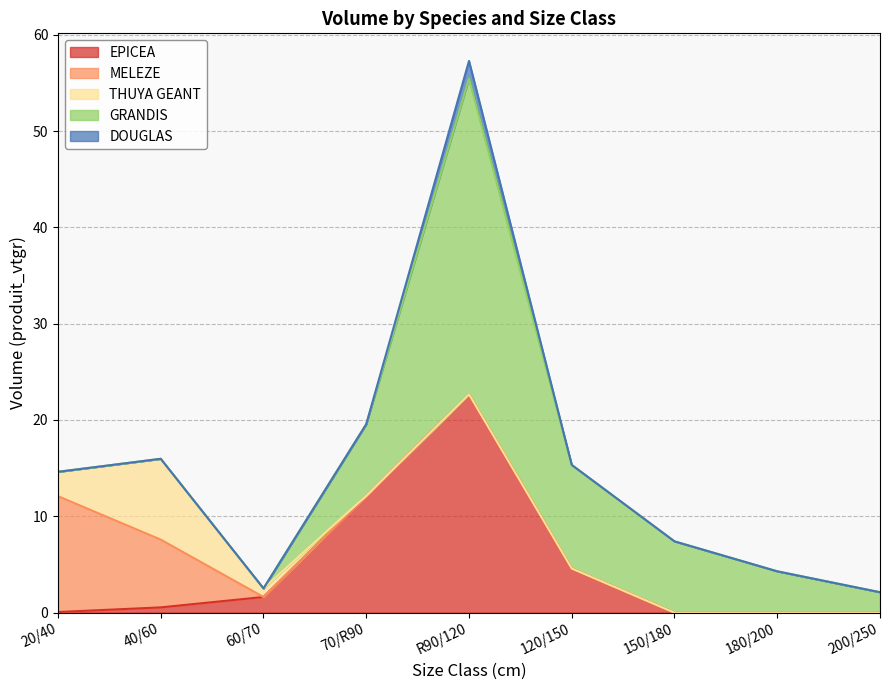

Which series has the widest spread of values?

GRANDIS